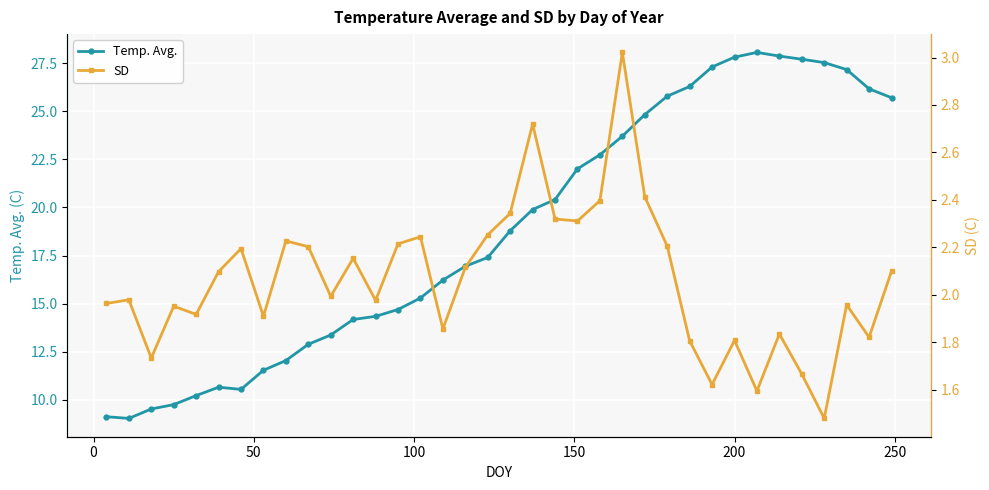

What is the value of the Temp. Avg. point at the 35th from the left?

26.2